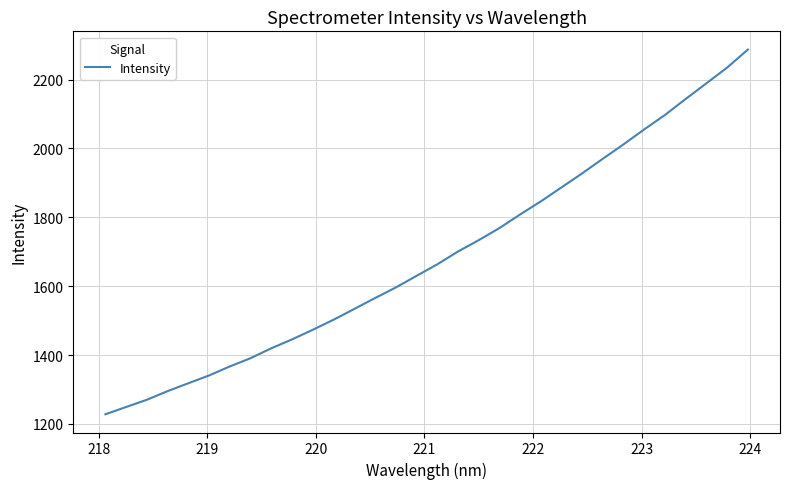

What is the minimum value shown in the chart?

1228.1